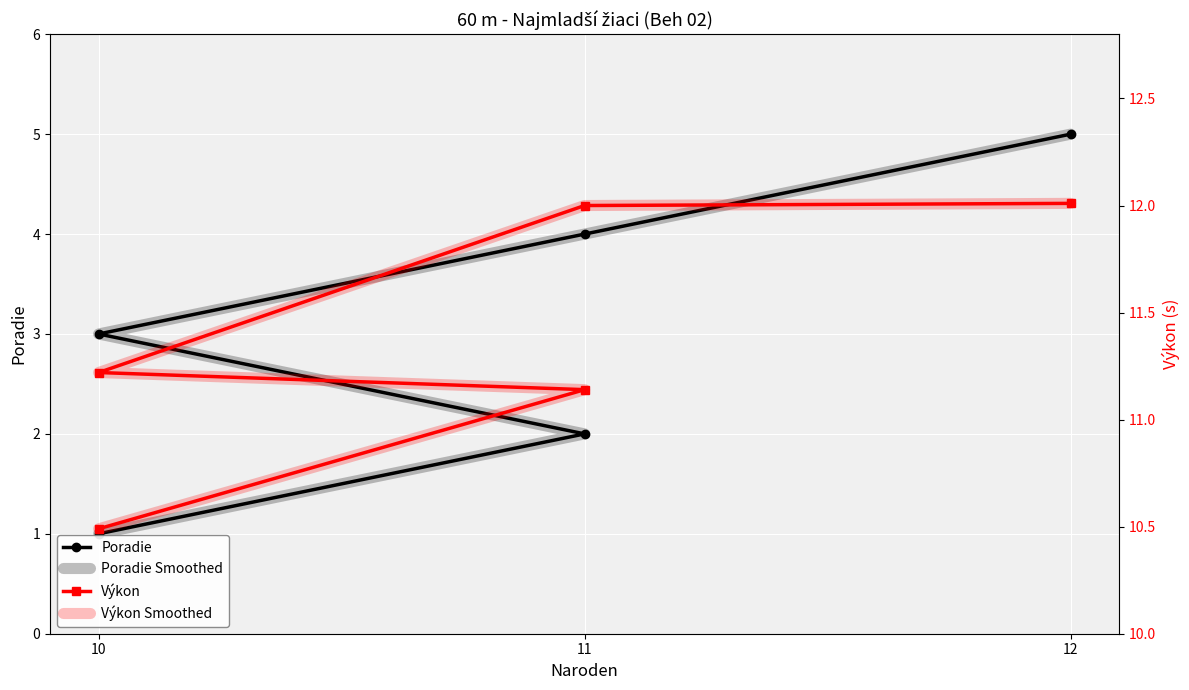

What is the label of the 4th point from the left?

11